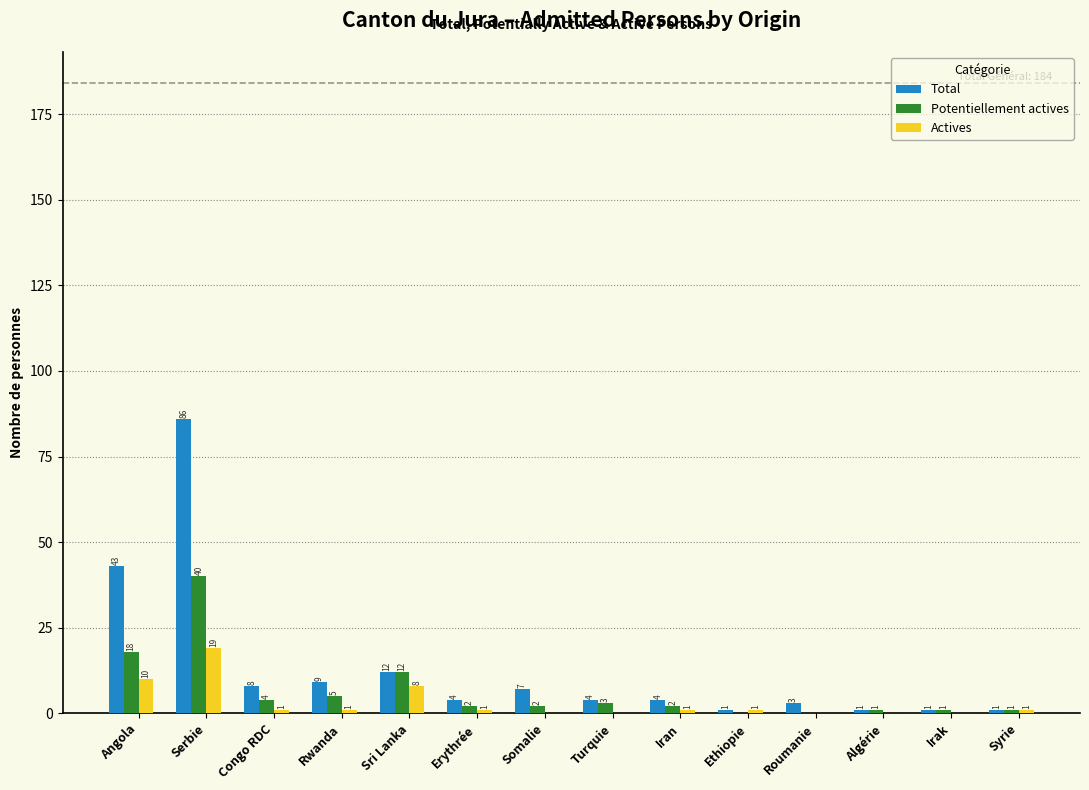

Reading left to right, transcribe all the data shown in this chart.

Total: Angola=43	Serbie=86	Congo RDC=8	Rwanda=9	Sri Lanka=12	Erythrée=4	Somalie=7	Turquie=4	Iran=4	Ethiopie=1	Roumanie=3	Algérie=1	Irak=1	Syrie=1
Potentiellement actives: Angola=18	Serbie=40	Congo RDC=4	Rwanda=5	Sri Lanka=12	Erythrée=2	Somalie=2	Turquie=3	Iran=2	Ethiopie=0	Roumanie=0	Algérie=1	Irak=1	Syrie=1
Actives: Angola=10	Serbie=19	Congo RDC=1	Rwanda=1	Sri Lanka=8	Erythrée=1	Somalie=0	Turquie=0	Iran=1	Ethiopie=1	Roumanie=0	Algérie=0	Irak=0	Syrie=1